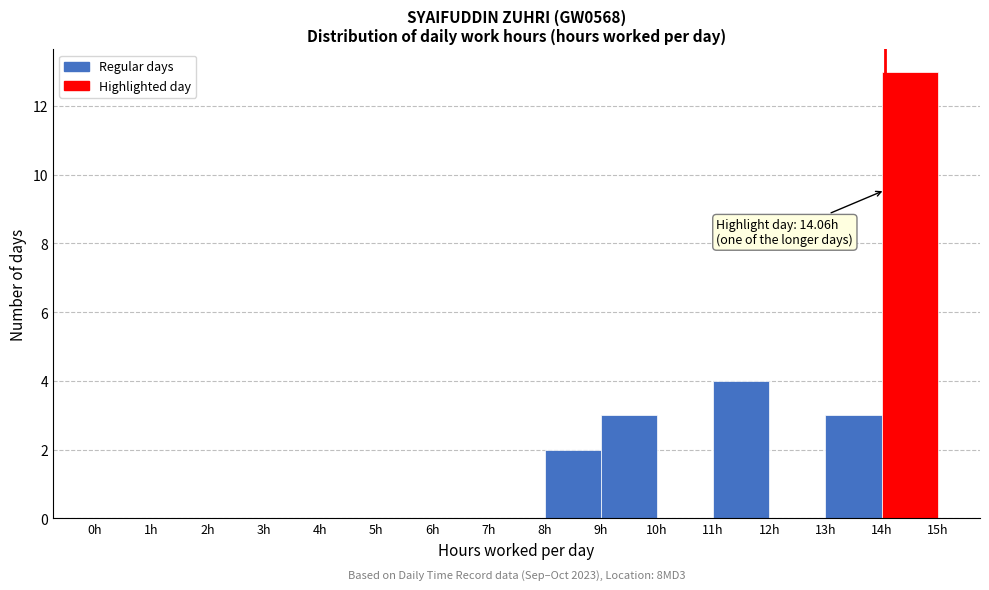

Which range on the x-axis has the tallest bar?

14 to 15